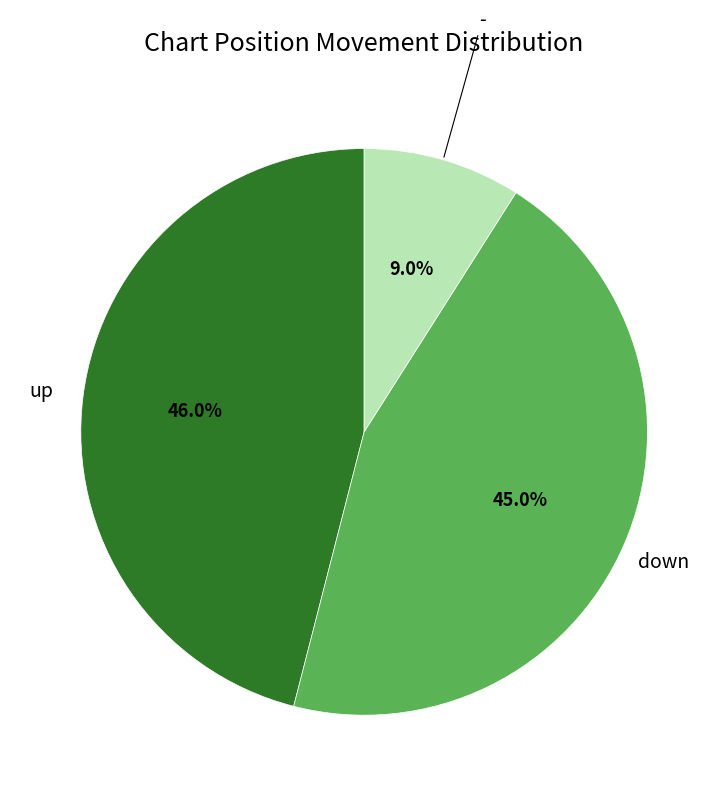

How many segments does this pie chart have?

3